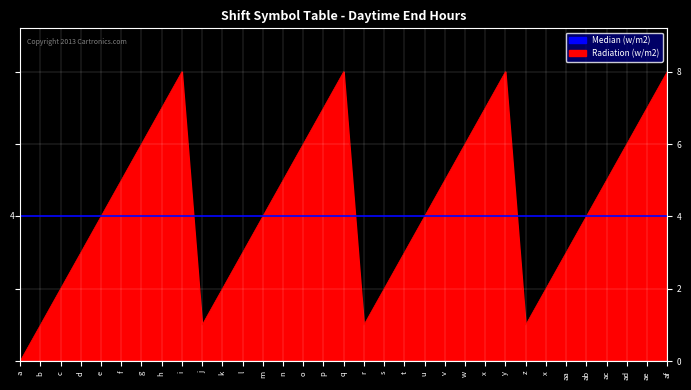

At which category does the data reach its first local peak?

i